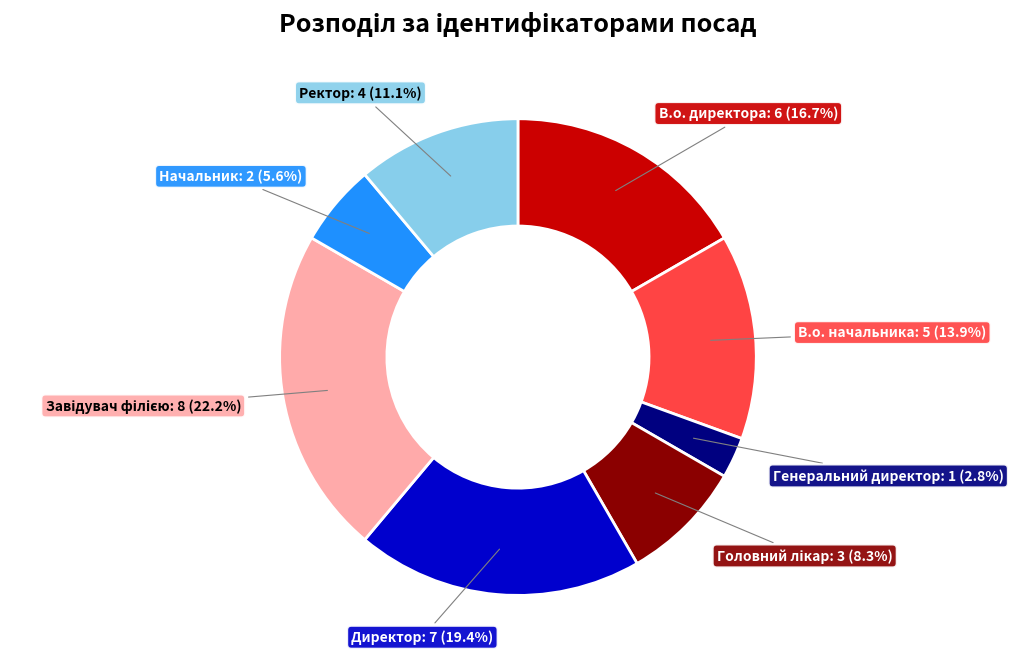

Does any single category account for the majority?

No